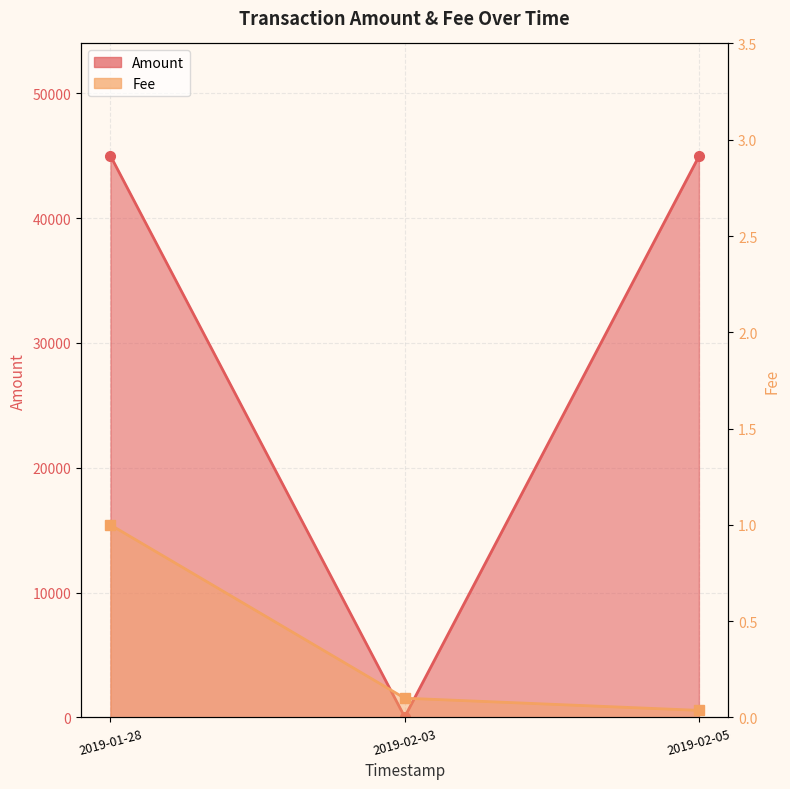

What is the change in value from 2019-01-28 to 2019-02-03?

-44955.0